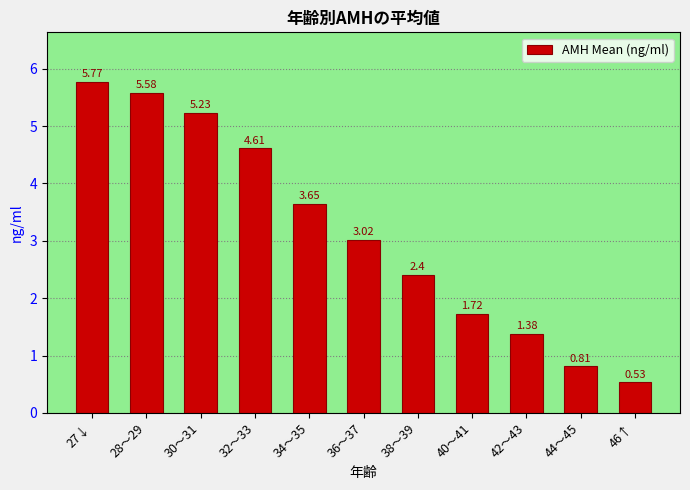

Are the bars horizontal?

No